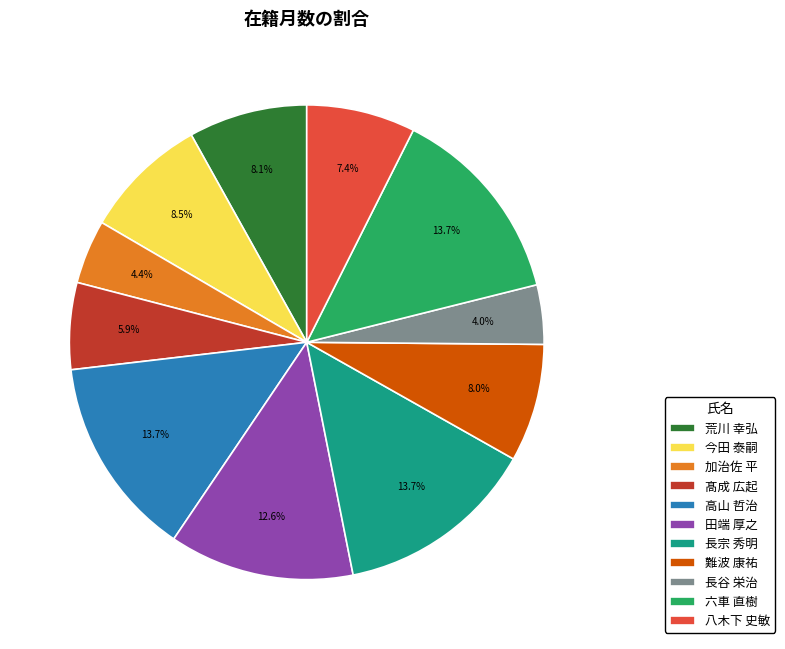

How many slices are in this pie chart?

11